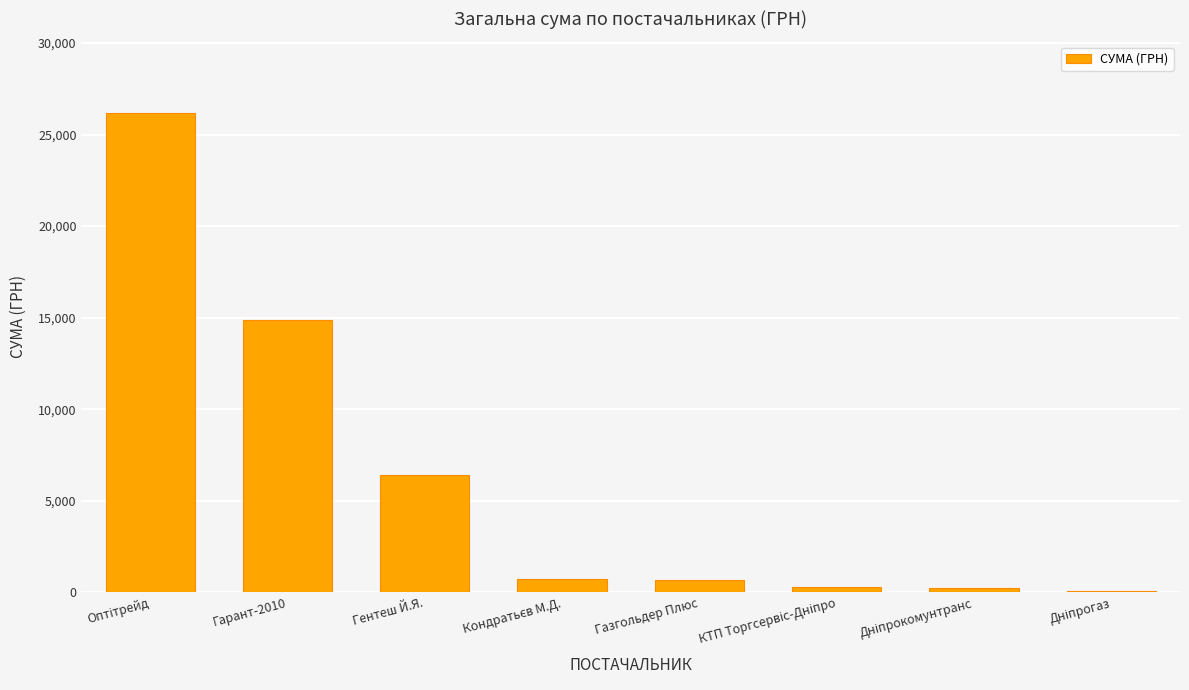

What is the sum of all values?

49445.0